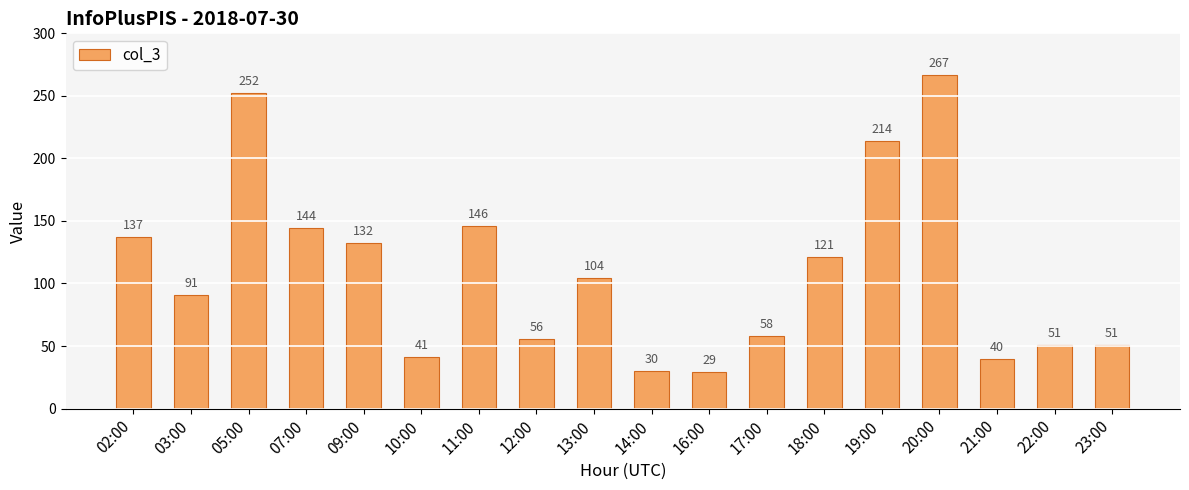

What is the label of the 1st bar from the left?

02:00